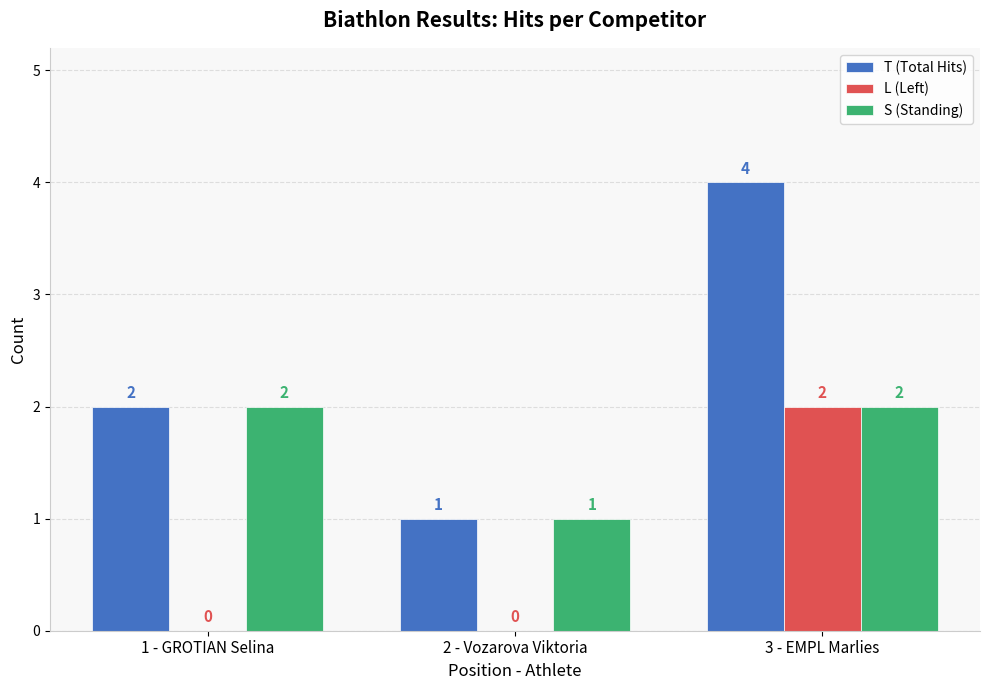

How many categories are shown in the chart?

3